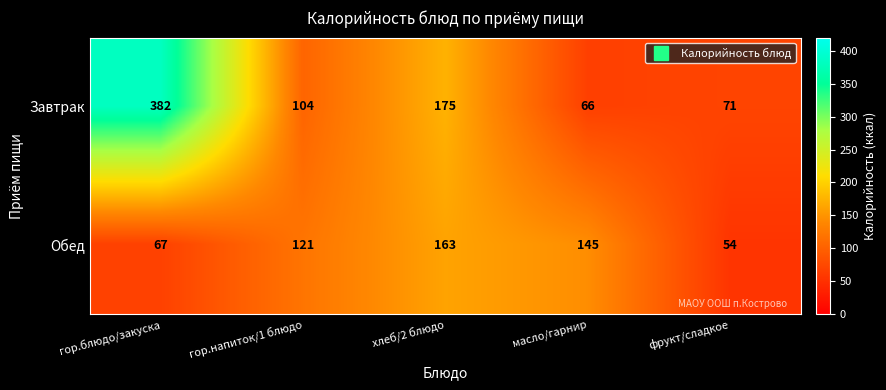

What is the spread (max minus min) of values at масло/гарнир?

79